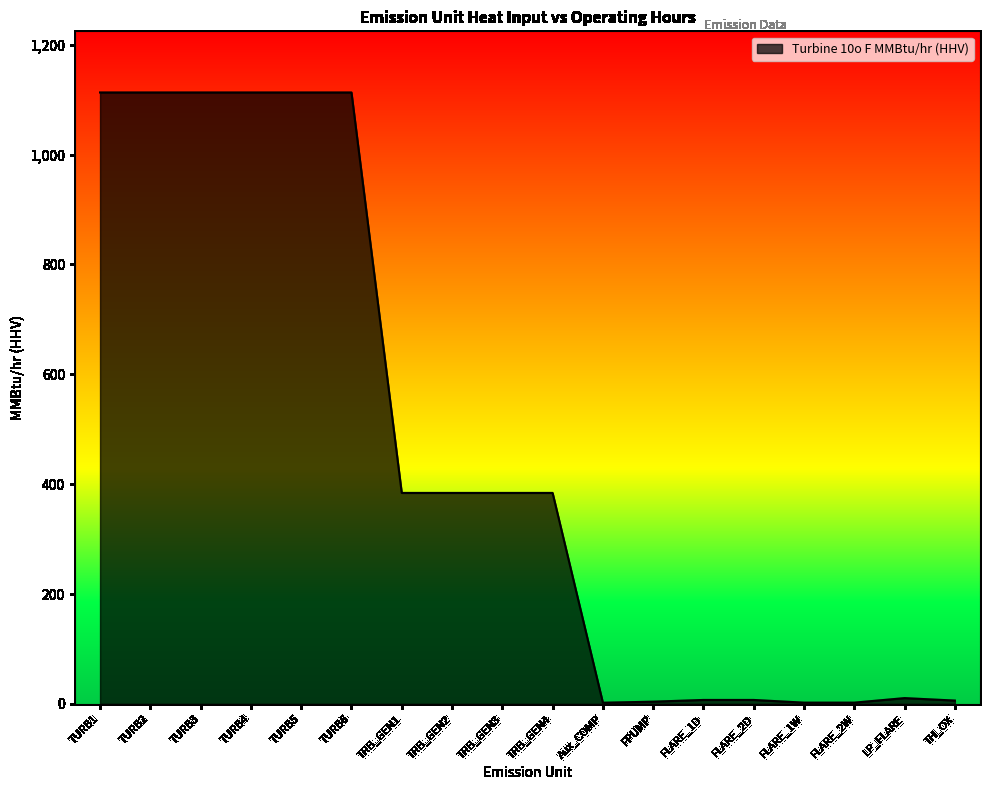

Approximately how many times larger is the value at FLARE_2W compared to FLARE_1W?

1.0